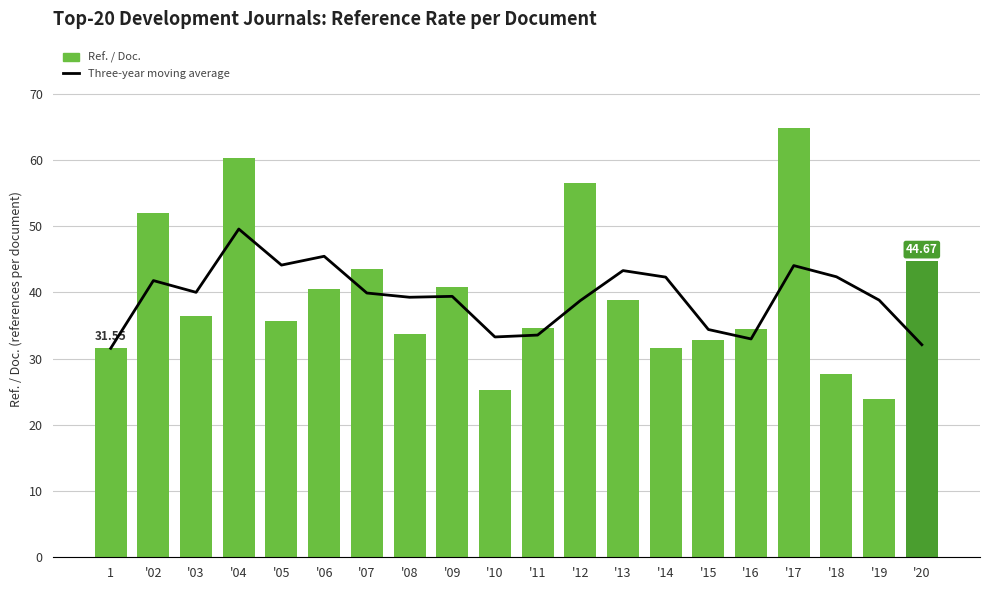

Reading left to right, transcribe all the data shown in this chart.

Three-year moving average: 31.6	41.8	40.0	49.6	44.1	45.4	39.9	39.3	39.4	33.3	33.5	38.8	43.3	42.3	34.4	33.0	44.0	42.3	38.8	32.1
Ref. / Doc.: 31.6	52.0	36.5	60.2	35.7	40.4	43.6	33.8	40.9	25.2	34.6	56.5	38.8	31.6	32.7	34.5	64.9	27.7	23.9	44.7